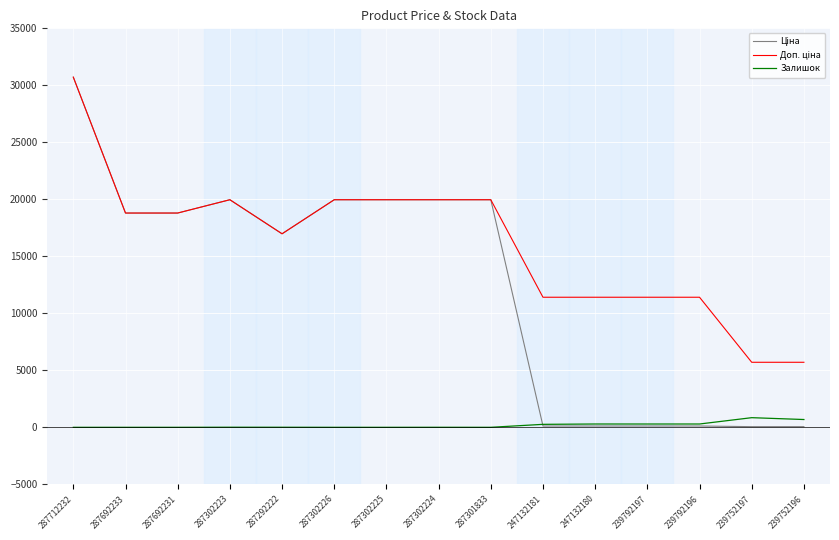

At which category does the chart reach its peak across all series?

287712232